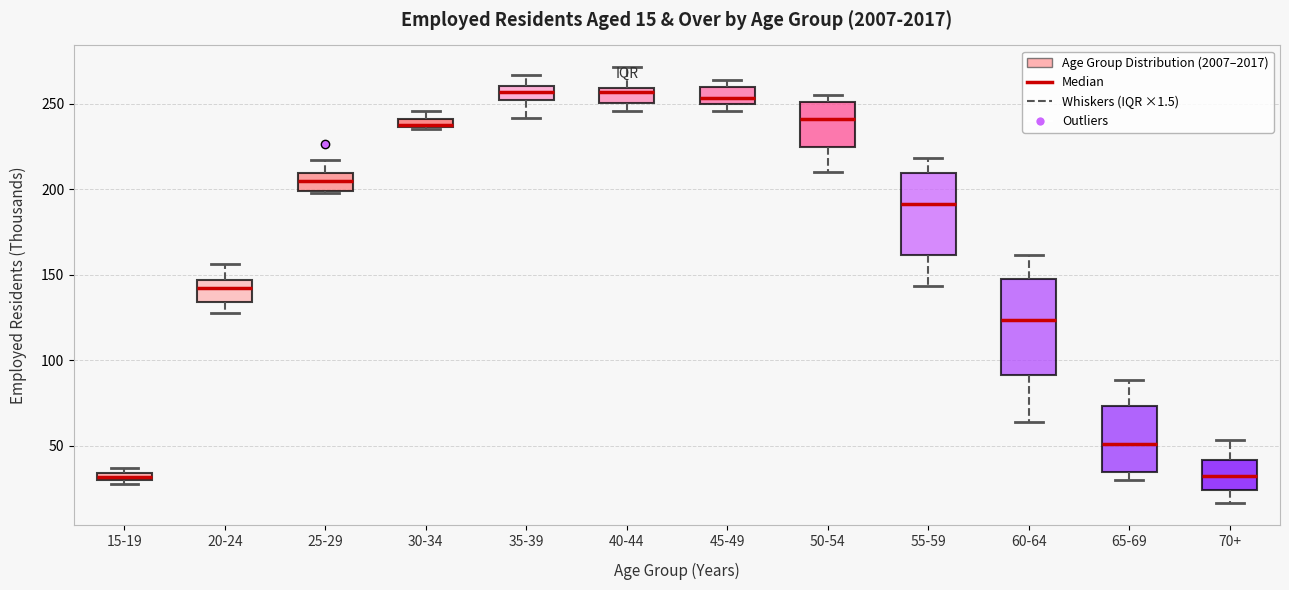

Which box is the tallest, from its lower edge to its upper edge?

60-64